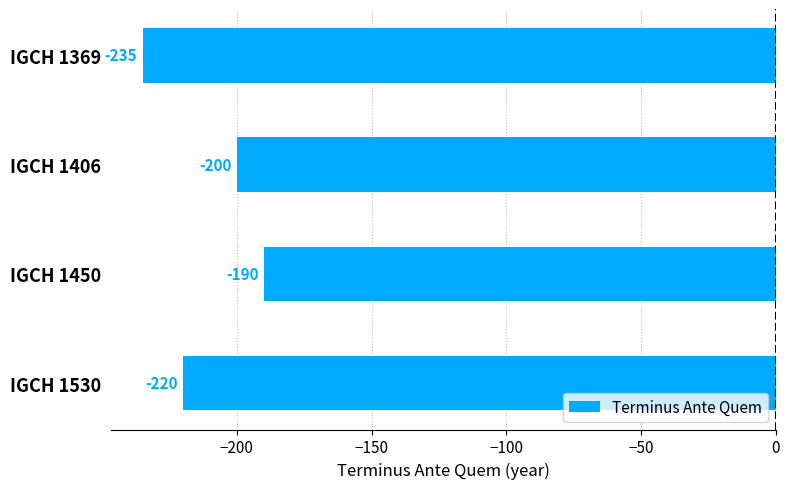

What is the sum of all values?

-845